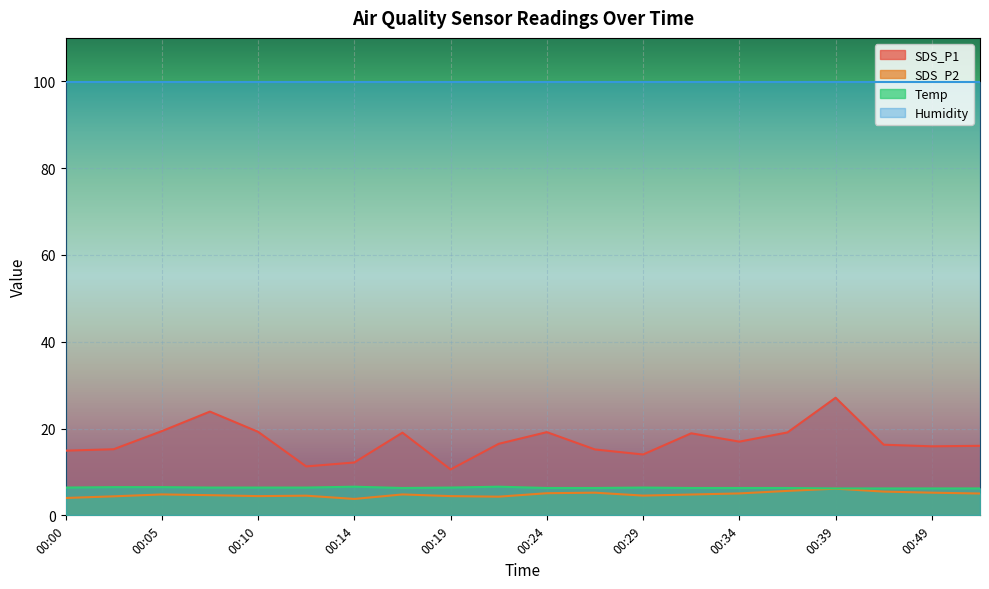

The SDS_P1 series shows 14.9 at 00:00. True or false?

True